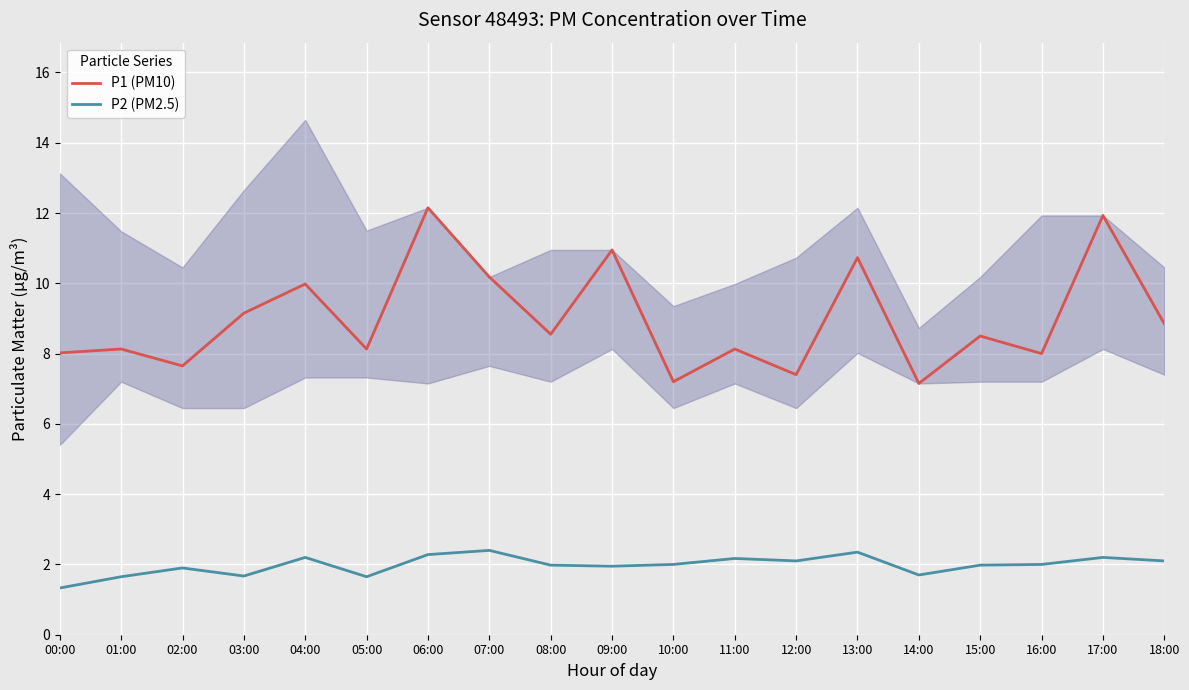

What is the label of the 6th point from the right?

13:00